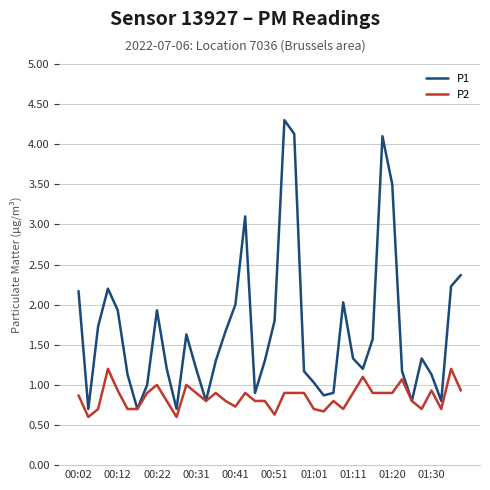

Which series has the largest range (max minus min)?

P1